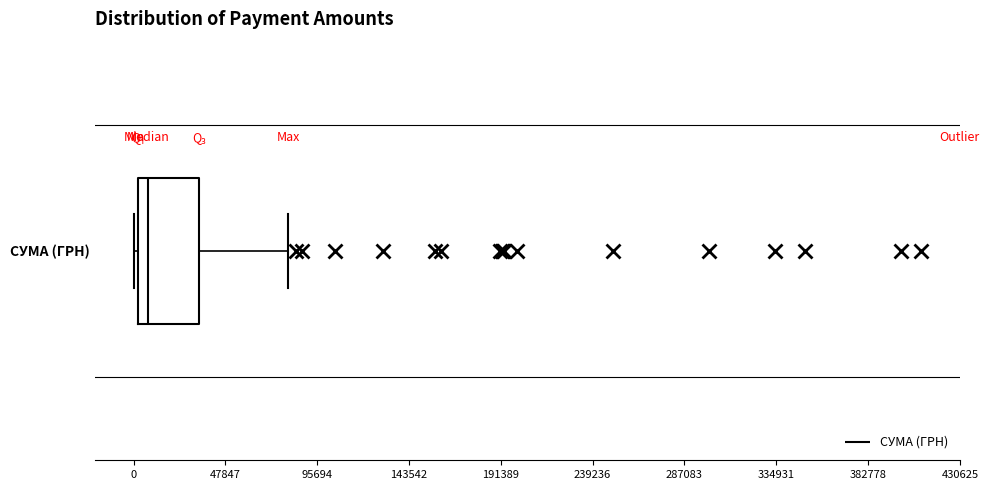

Where is the right edge of the box for СУМА (ГРН) on the x-axis? The values are not printed on the chart, so give them approximately, as read against the axis.

35000